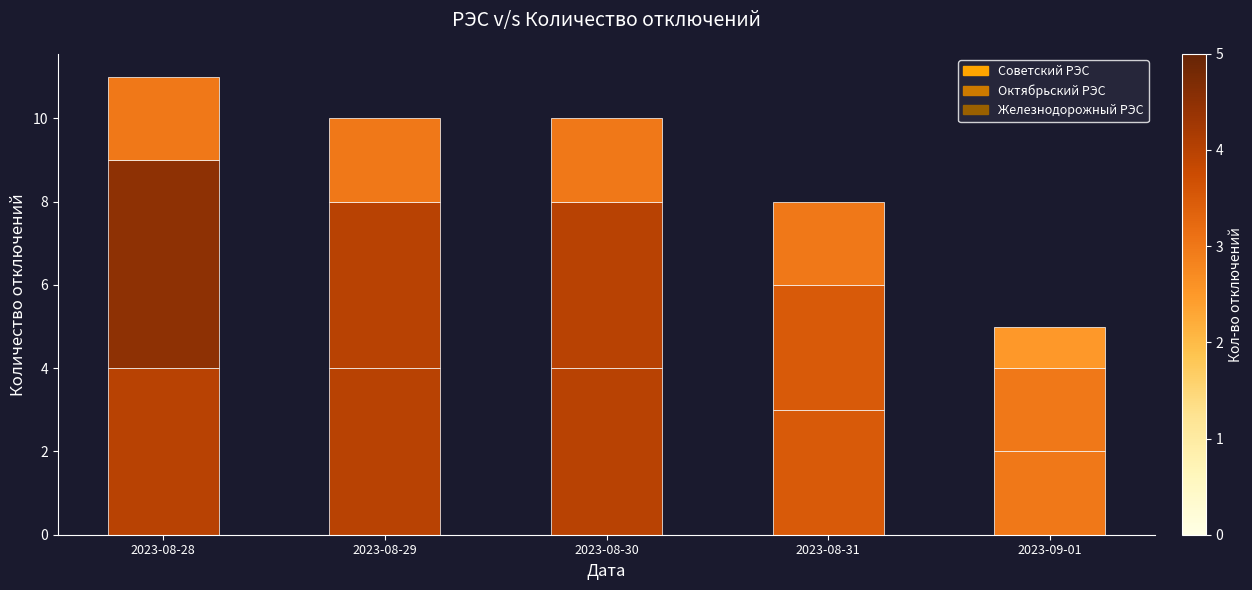

What is the difference between the second highest and minimum values in the Советский РЭС series?

2